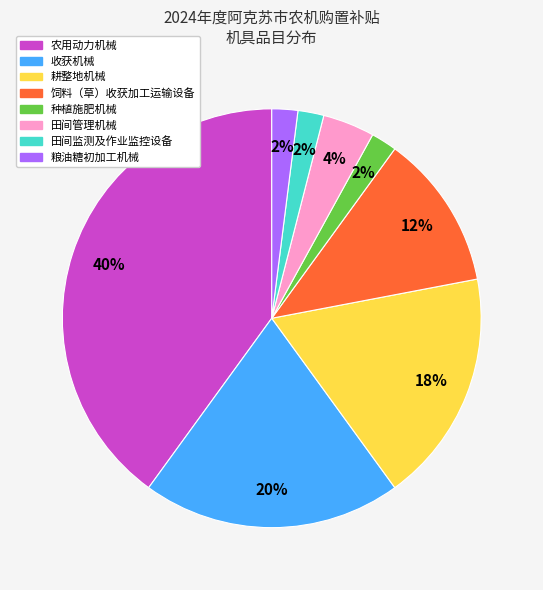

Count the number of slices in the pie.

8